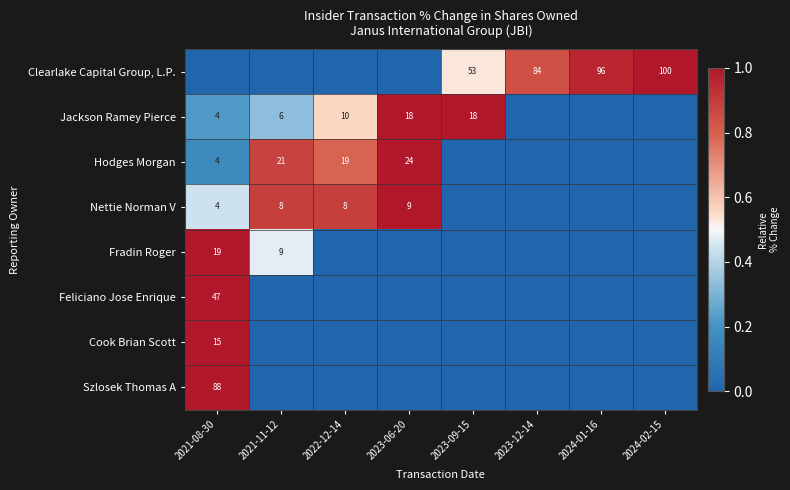

At which category does the chart reach its peak across all series?

2024-02-15